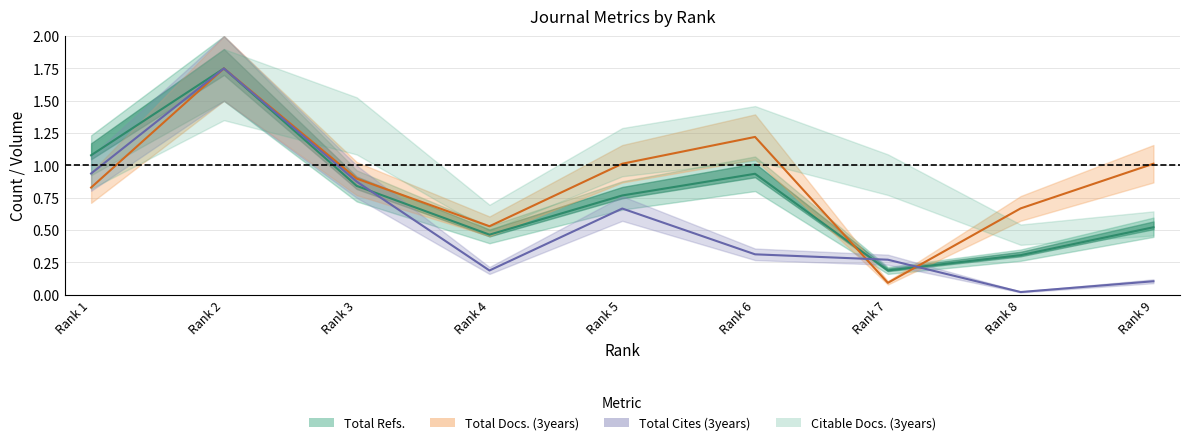

The Total Refs. series shows 1.8 at Rank 2. True or false?

True